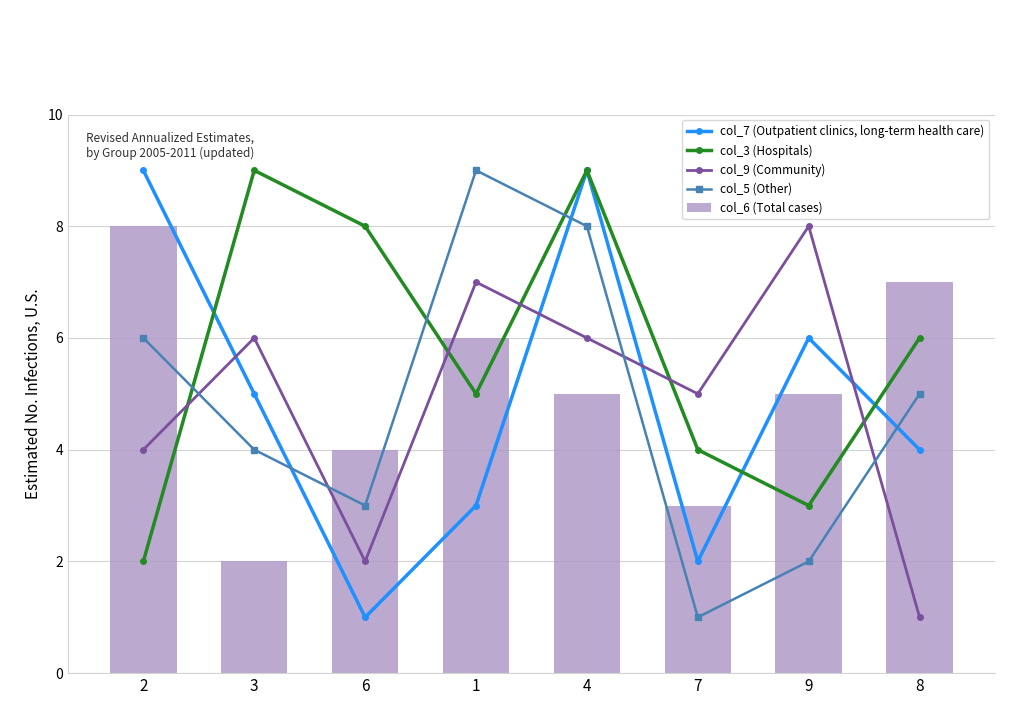

What is the minimum value shown in the chart?

1